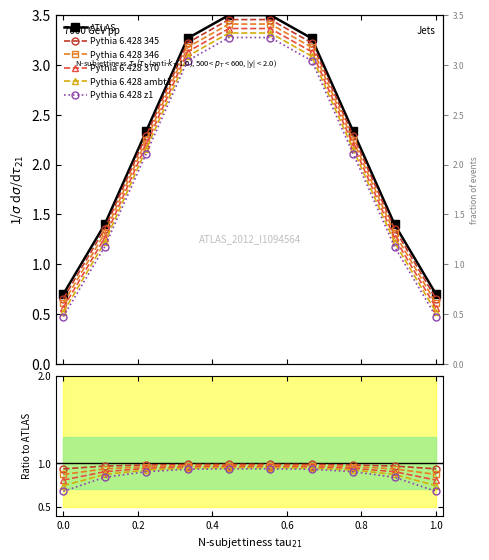

Rank the series by their maximum value, from highest to lowest.

ATLAS, Pythia 6.428 345, Pythia 6.428 346, Pythia 6.428 370, Pythia 6.428 ambt1, Pythia 6.428 z1